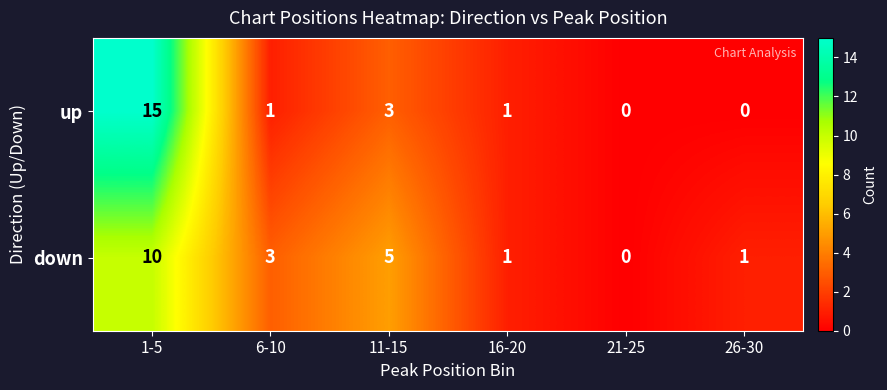

Reading left to right, list all the values displayed in this chart.

up: 15	1	3	1	0	0
down: 10	3	5	1	0	1